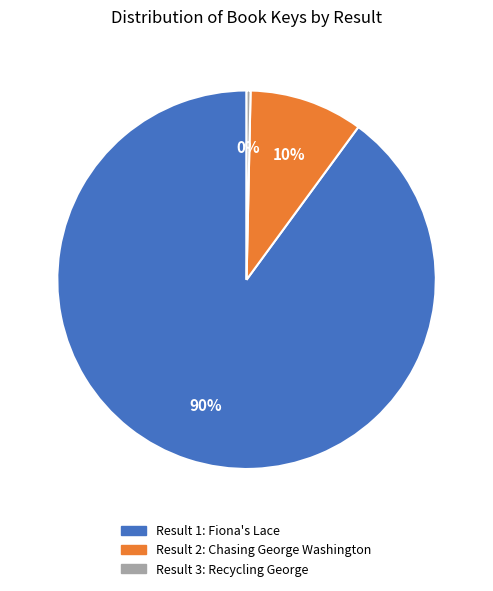

Is there any slice that represents more than half of the pie?

Yes